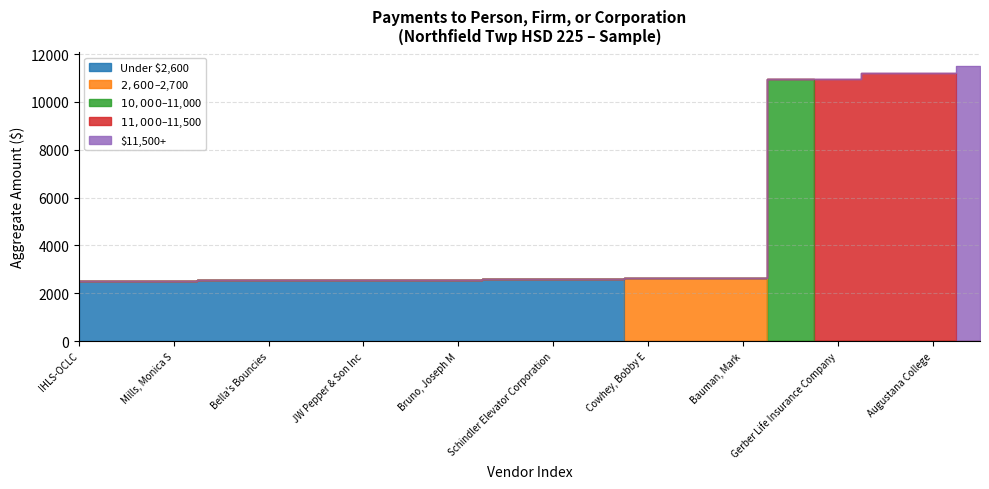

What is the sum of all values?

94384.7